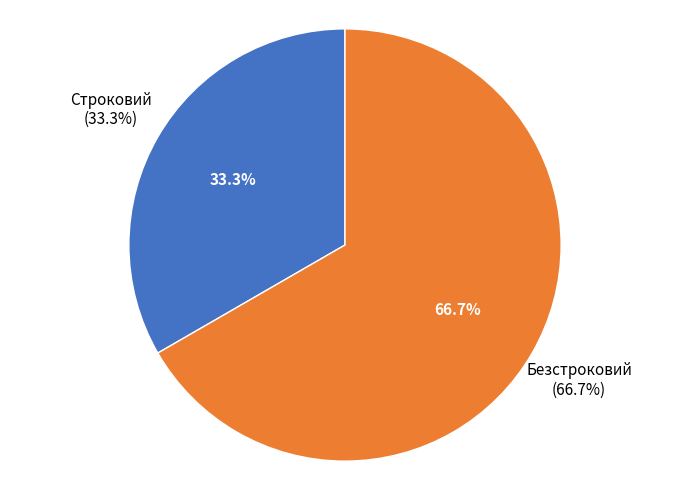

Which has a higher value, Строковий or Безстроковий?

Безстроковий